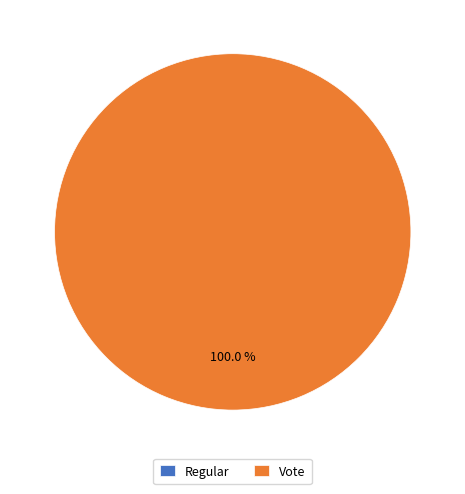

Is the sum of Vote and Regular greater than half?

Yes